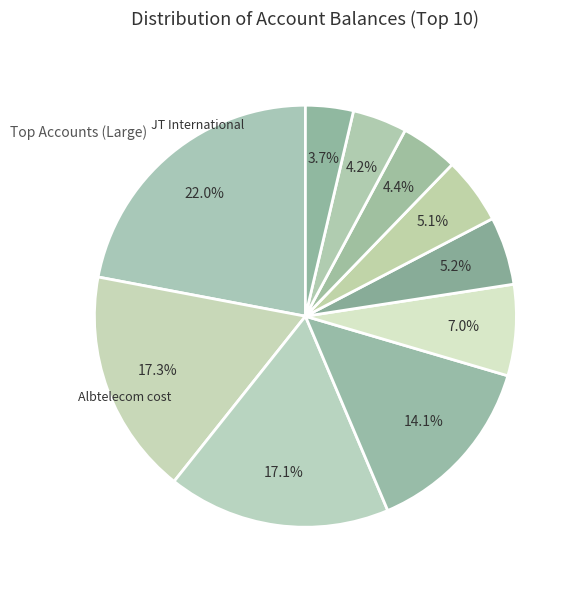

Count the number of slices in the pie.

10